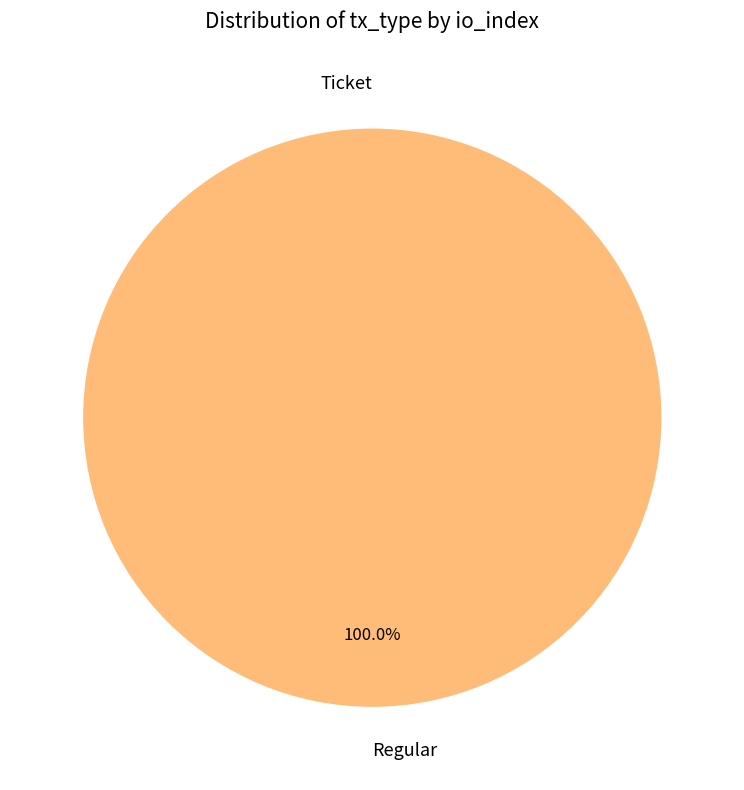

Which category has the biggest portion of the pie?

Regular